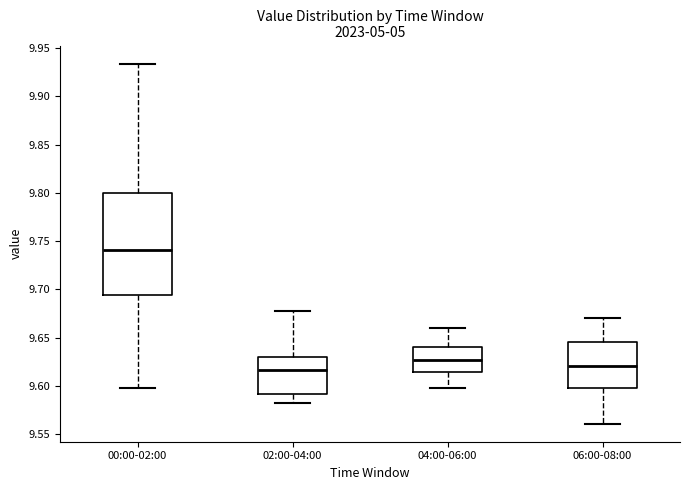

Comparing the boxes themselves (not the whiskers), which one is the tallest?

00:00-02:00